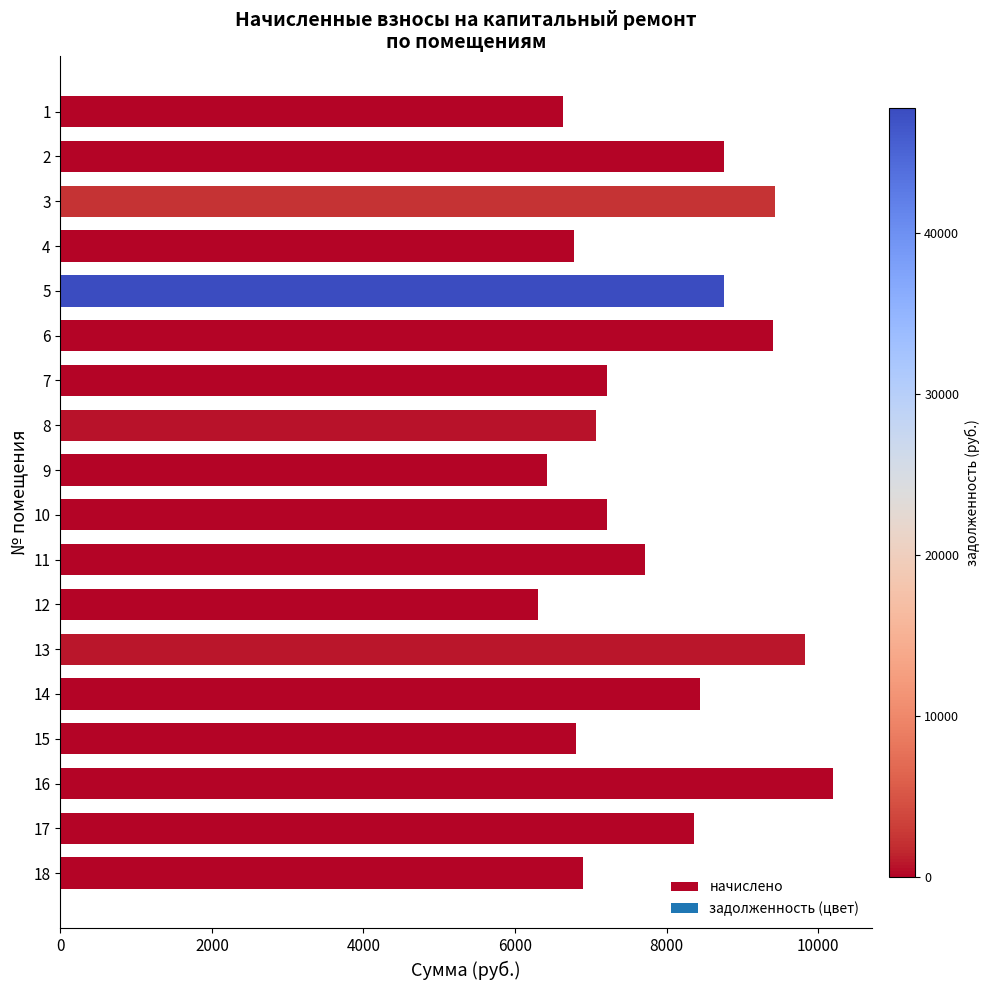

Is it true that the value at 17 is 8355.8?

True